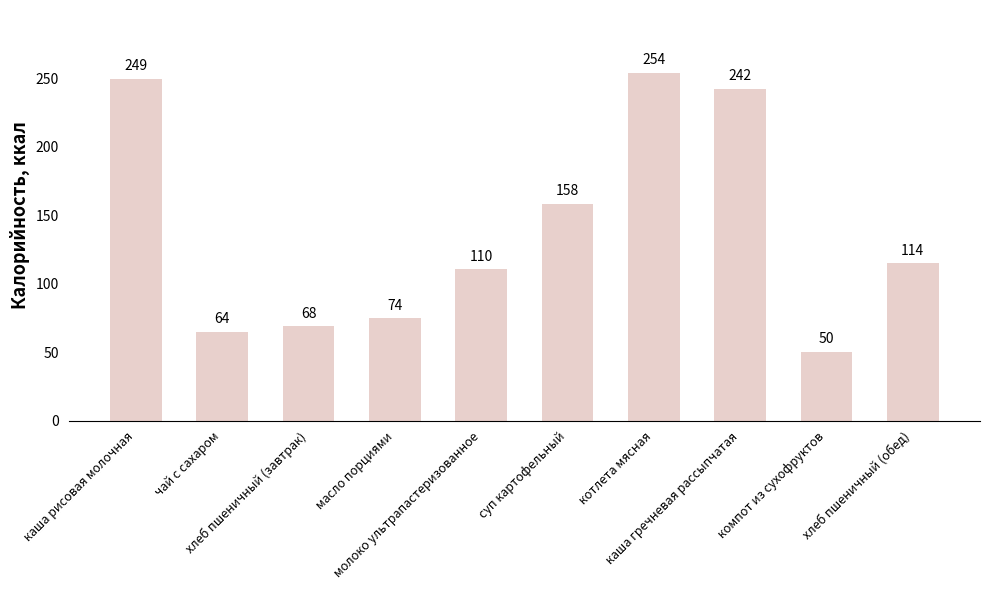

Rank the categories by value from lowest to highest.

компот из сухофруктов, чай с сахаром, хлеб пшеничный (завтрак), масло порциями, молоко ультрапастеризованное, хлеб пшеничный (обед), суп картофельный, каша гречневая рассыпчатая, каша рисовая молочная, котлета мясная